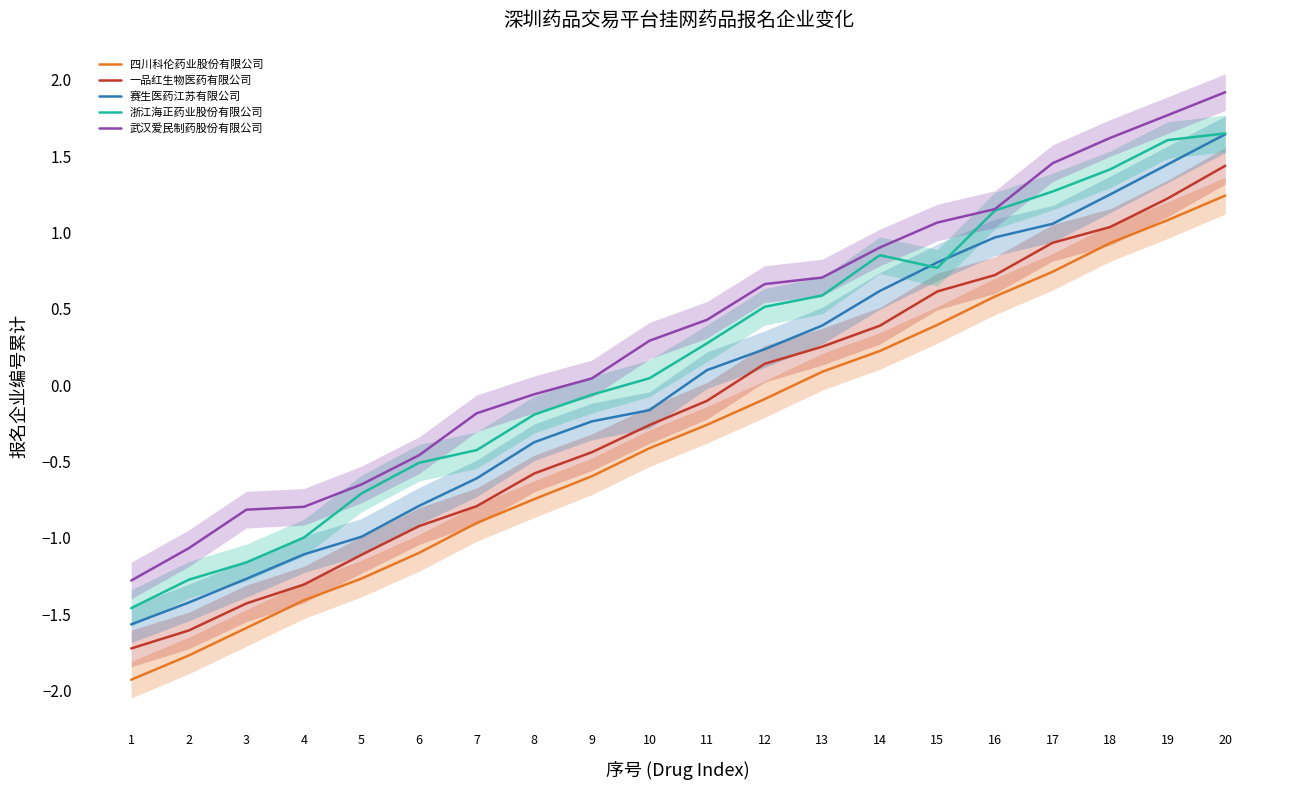

What value does the 武汉爱民制药股份有限公司 series have at 15?

1.1